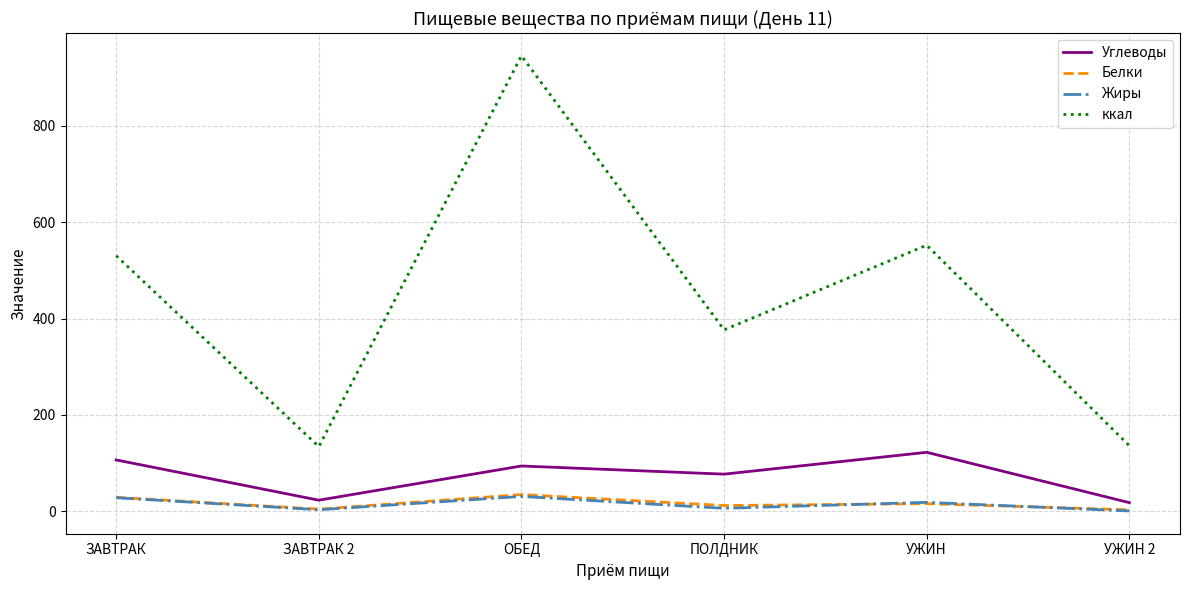

What is the maximum value shown in the chart?

945.7